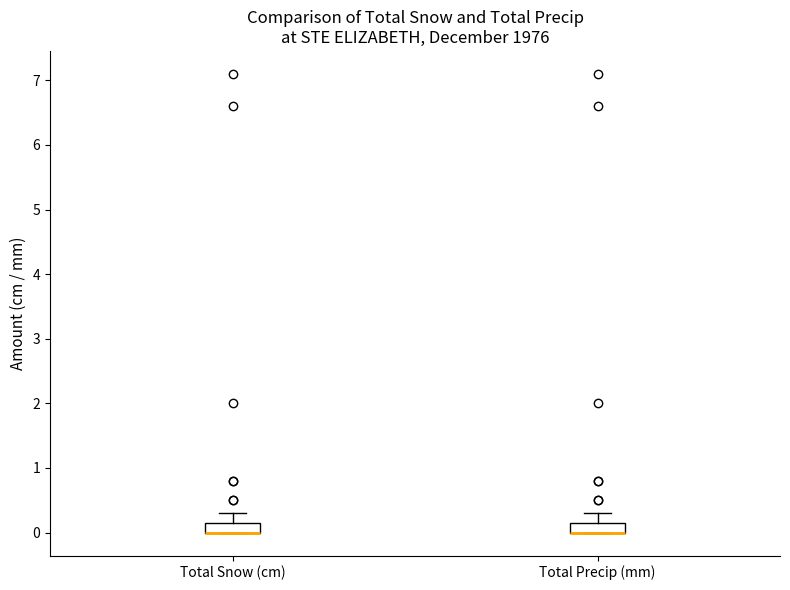

Where is the lower edge of the box for Total Snow (cm) on the y-axis? The values are not printed on the chart, so give them approximately, as read against the axis.

0.0